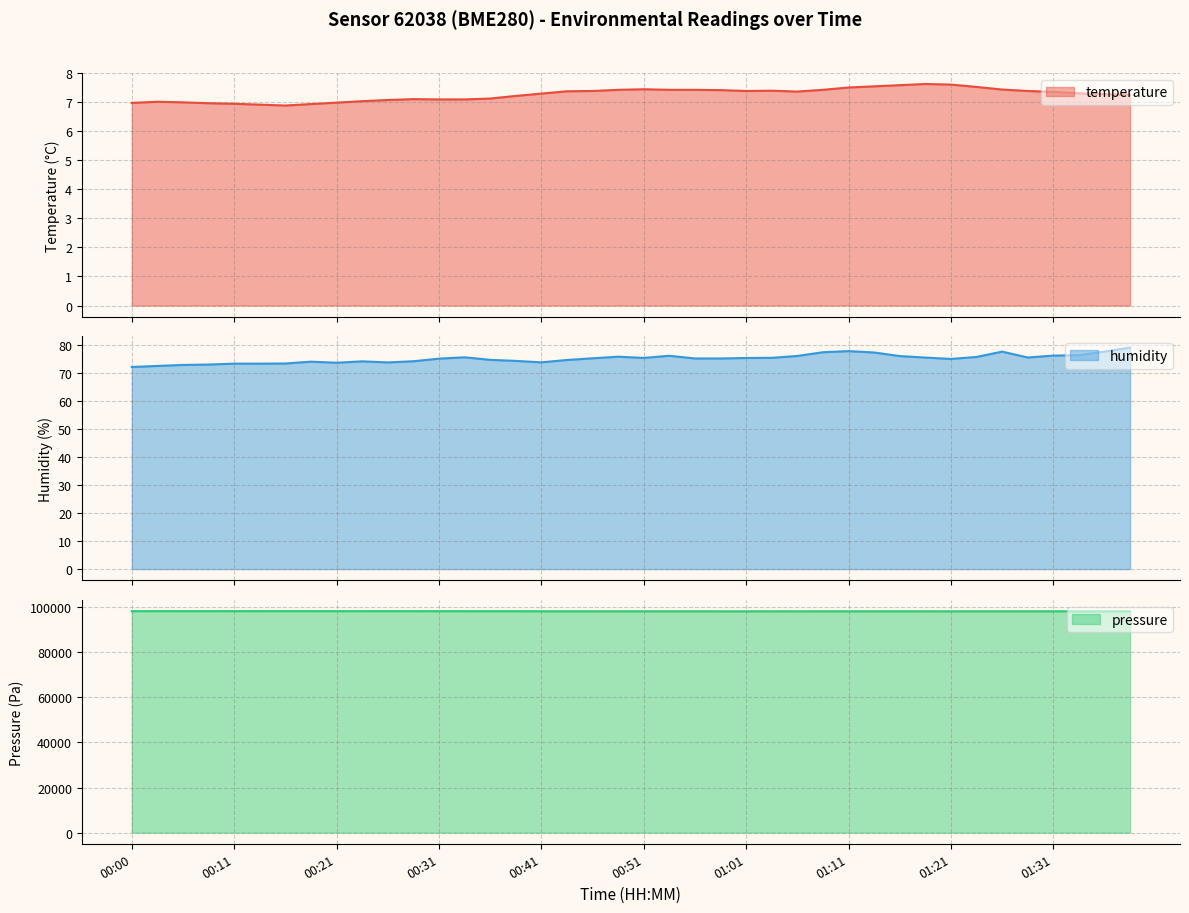

True or false: pressure and temperature intersect in this chart.

False